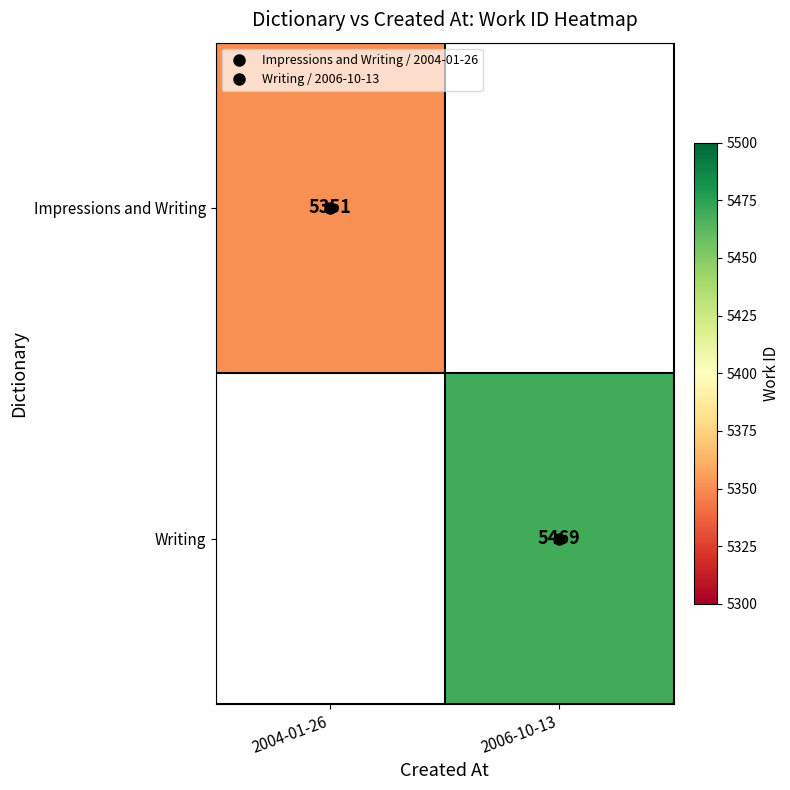

What is the maximum value shown in the chart?

5469.0